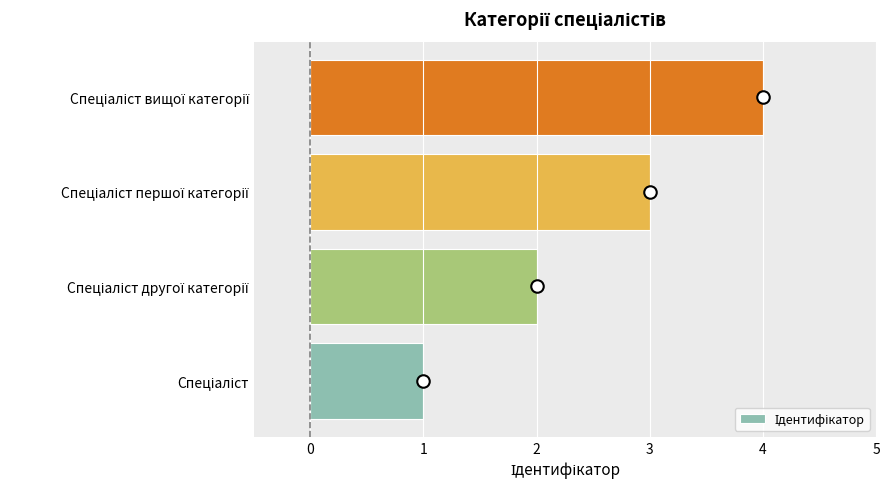

What is the minimum value shown in the chart?

1